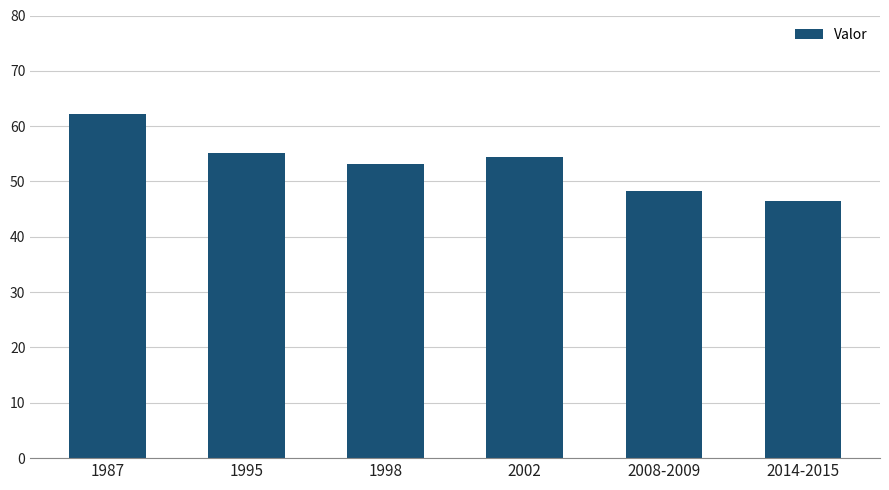

What is the sum of all values?

319.8